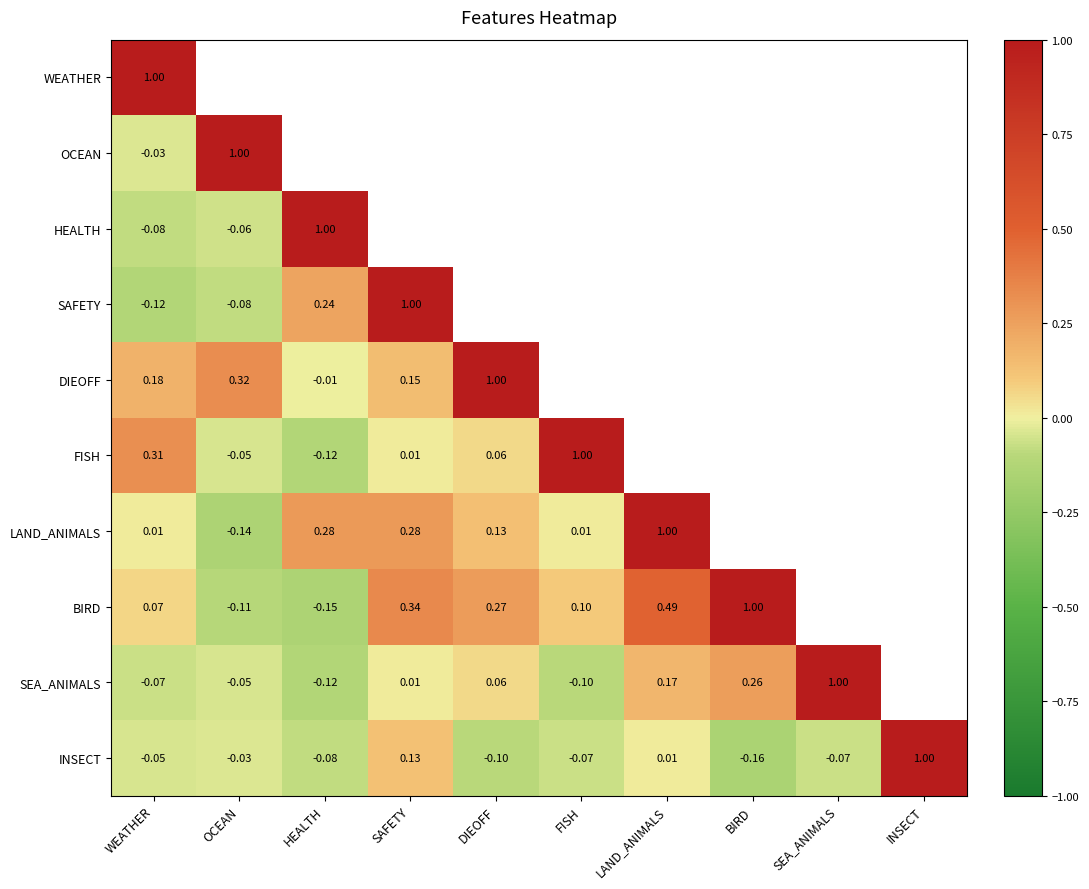

Where does the INSECT series first go above 0?

SAFETY